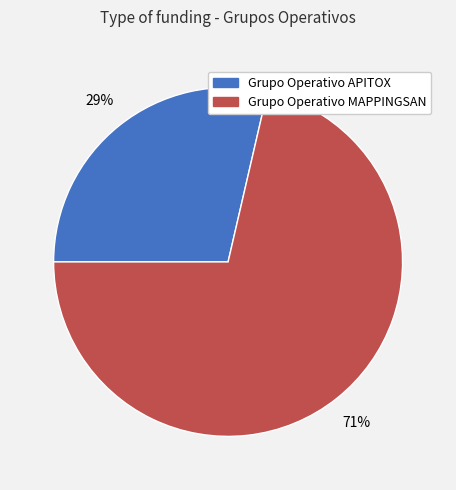

Which slice is the largest?

Grupo Operativo MAPPINGSAN